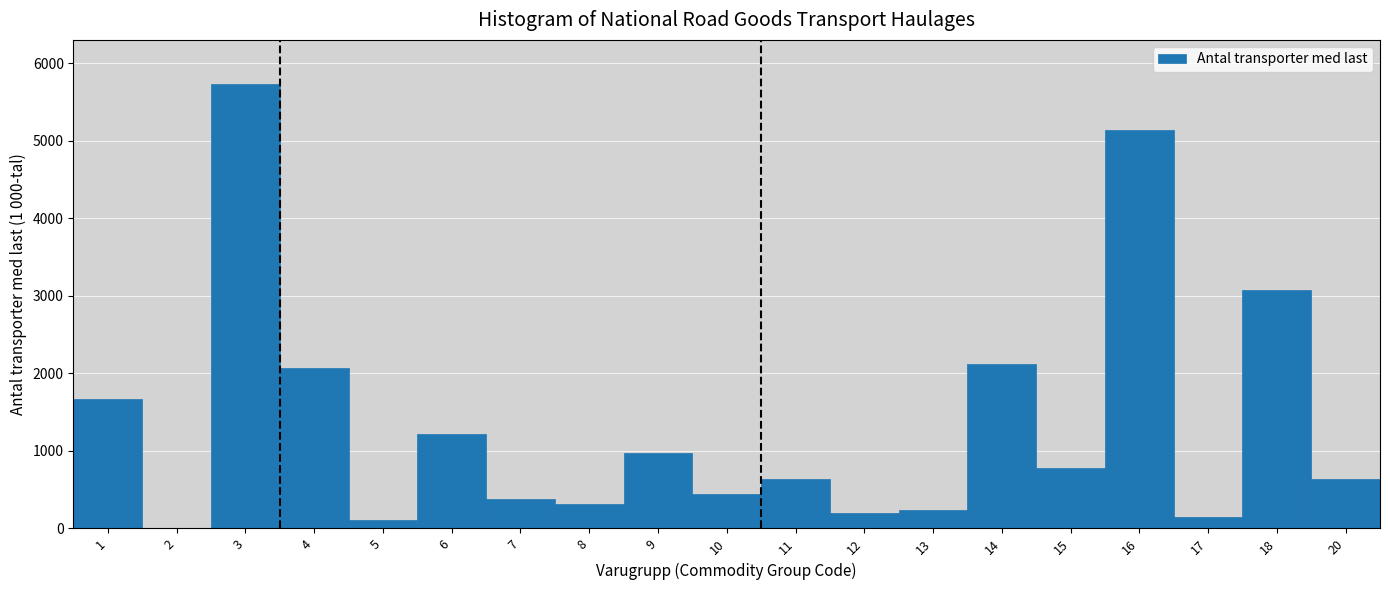

What is the sum of all values?

25871.8